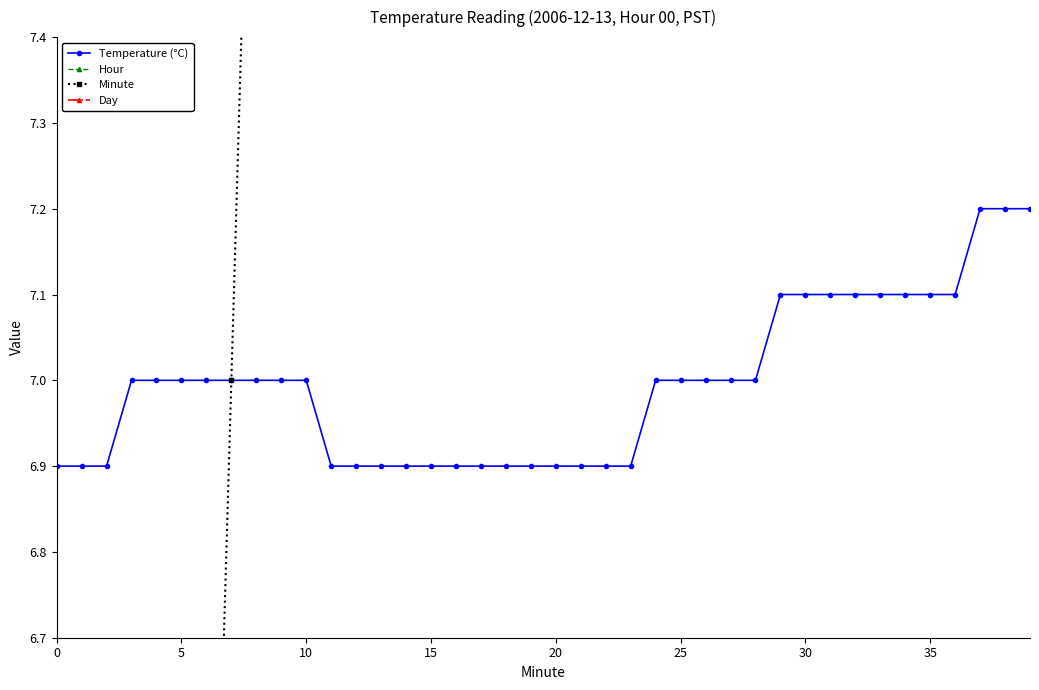

Is the value of Day at 22 greater than the value of Hour at 13?

Yes